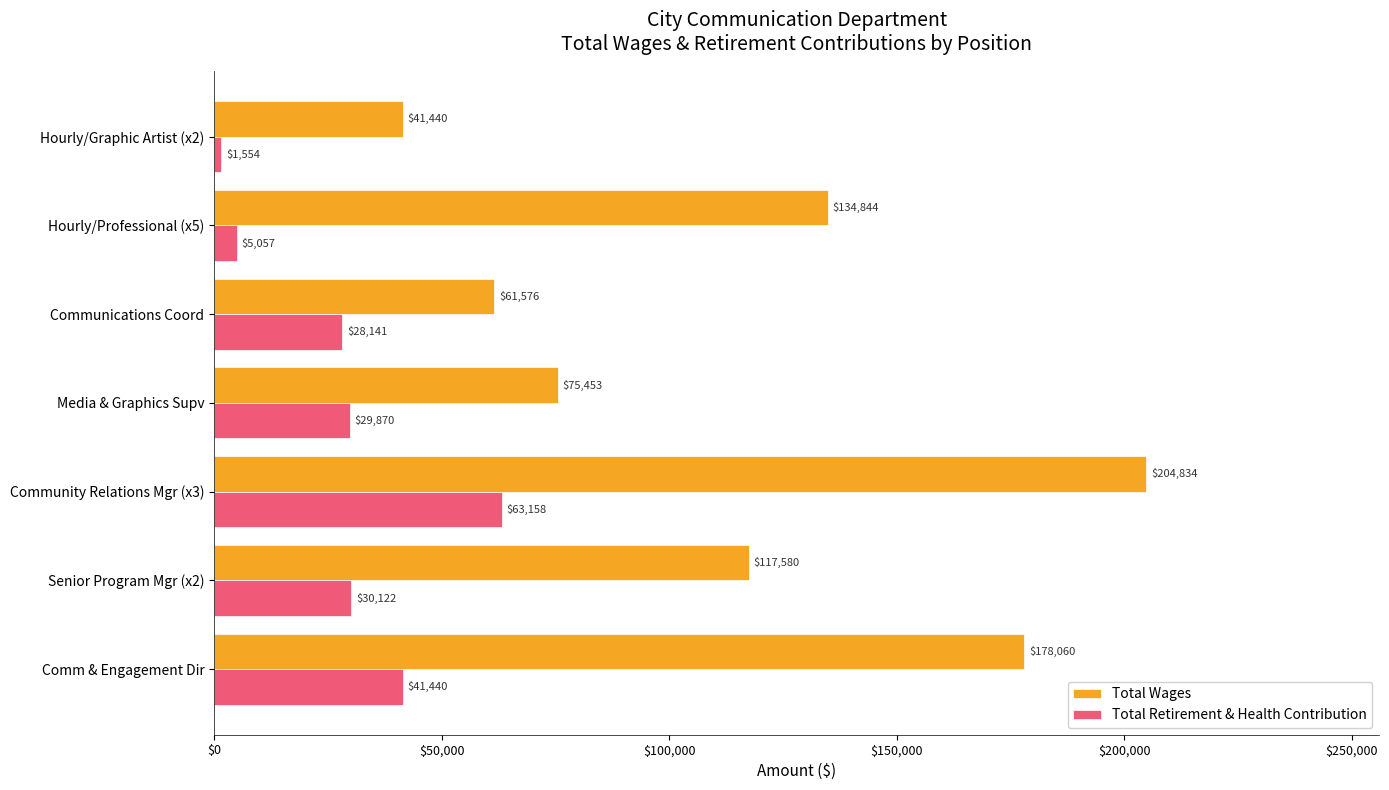

Is the value of Total Retirement & Health Contribution at Communications Coord greater than the value of Total Wages at Hourly/Graphic Artist (x2)?

No